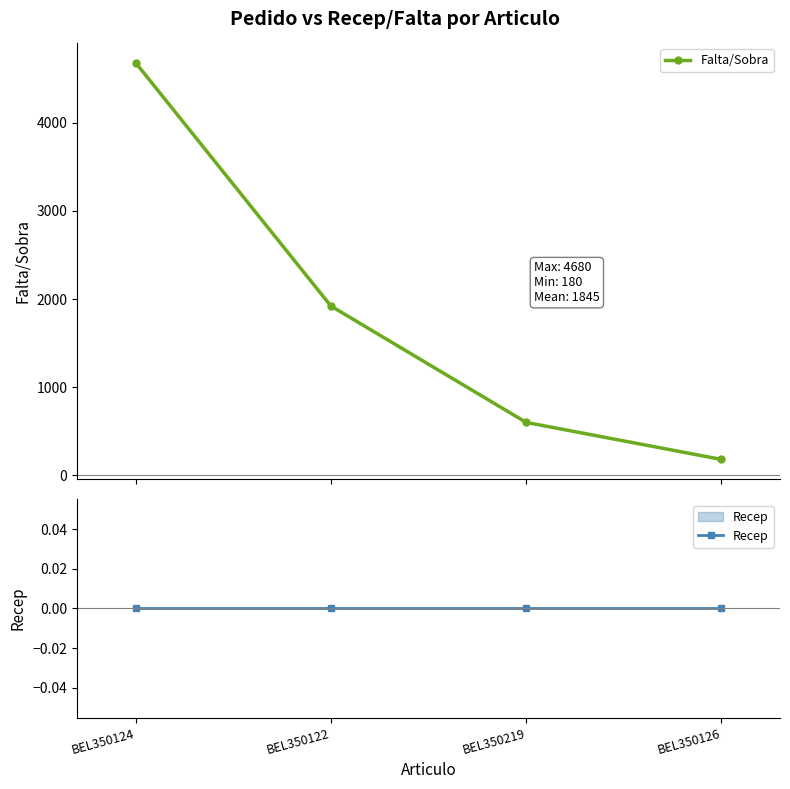

Reading left to right, what are all the values shown in this chart?

Falta/Sobra: 4680	1920	600	180
Recep: 0	0	0	0